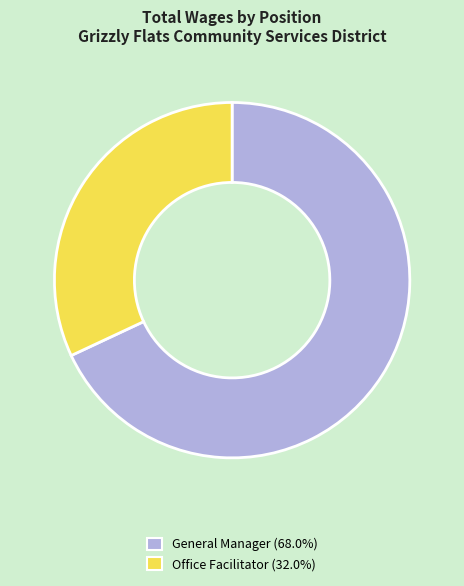

What is the smallest slice in the pie chart?

Office Facilitator